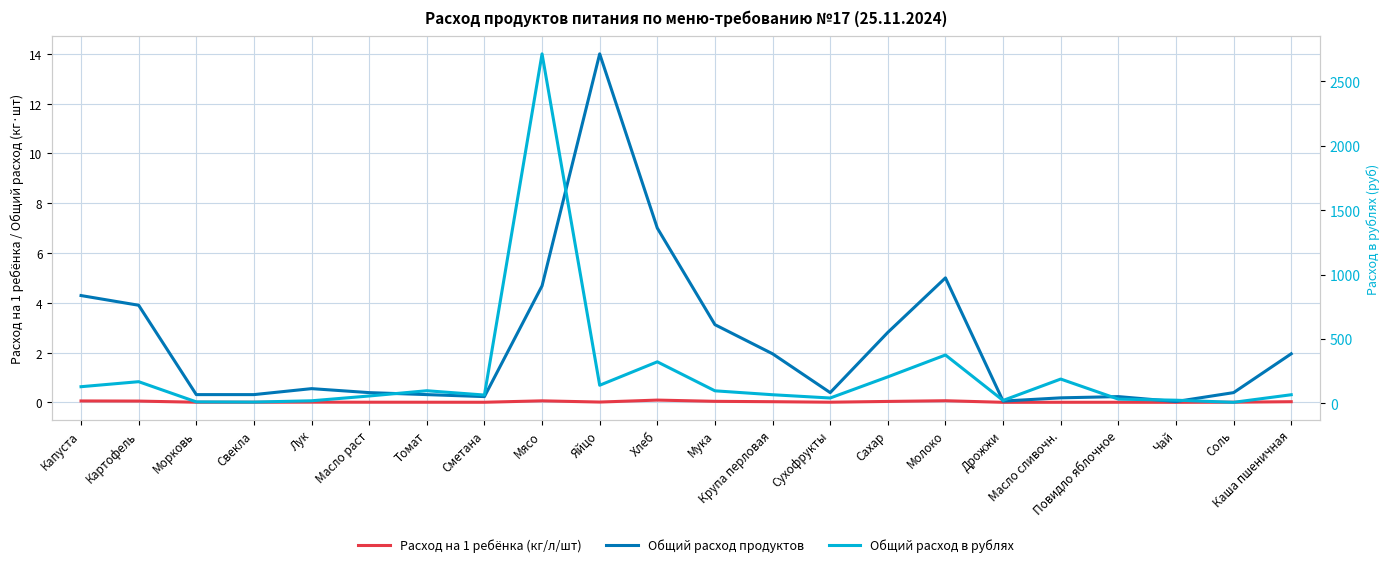

What are all the series names shown in the legend?

Расход на 1 ребёнка (кг/л/шт), Общий расход продуктов, Общий расход в рублях